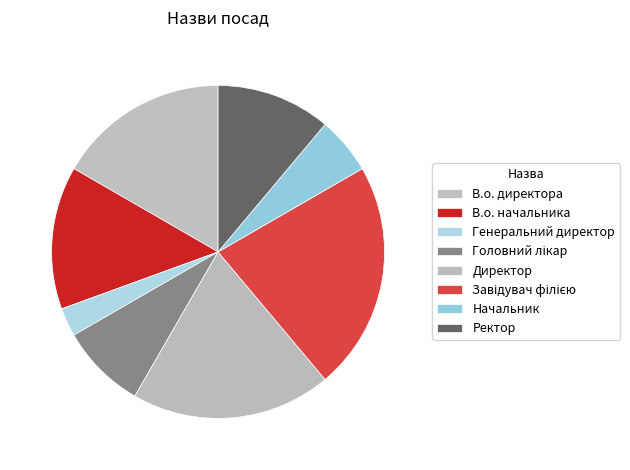

To the nearest percent, what portion does Завідувач філією represent?

22%